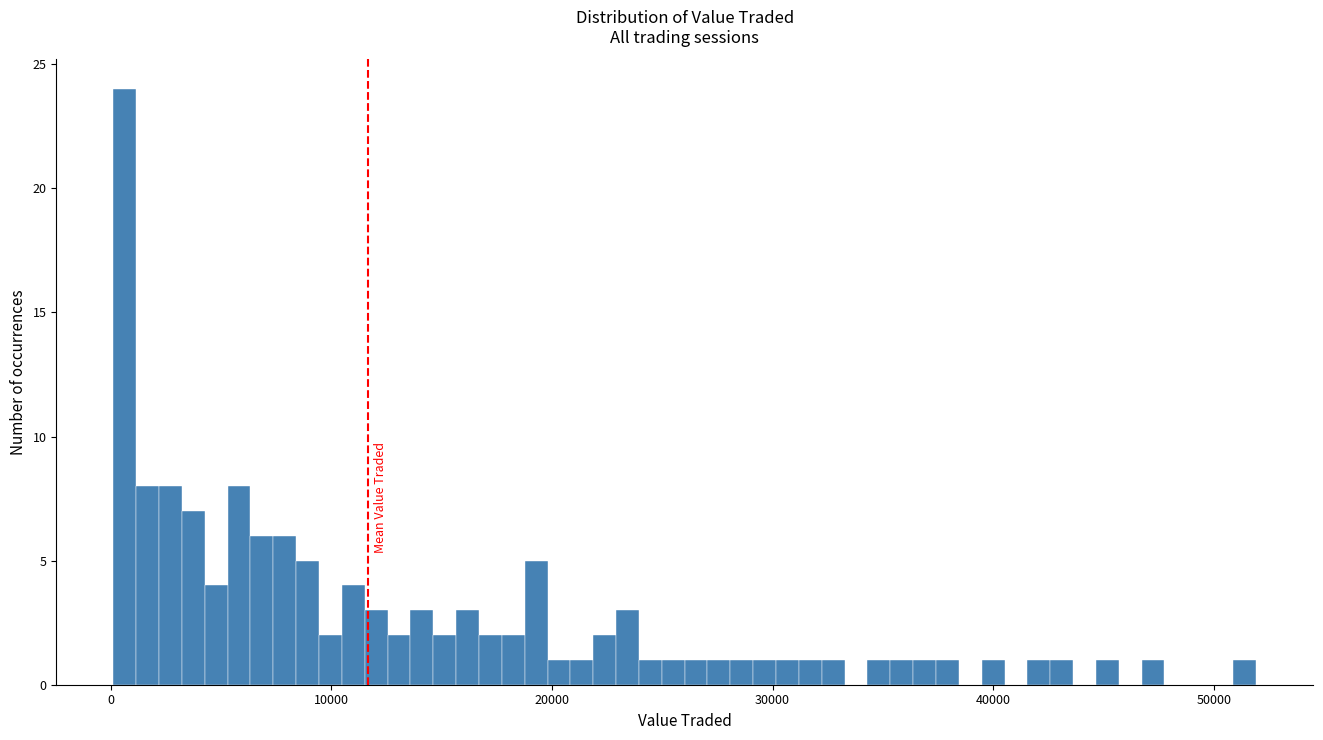

Read against the x-axis, roughly where is the centre of the tallest bar?

1000